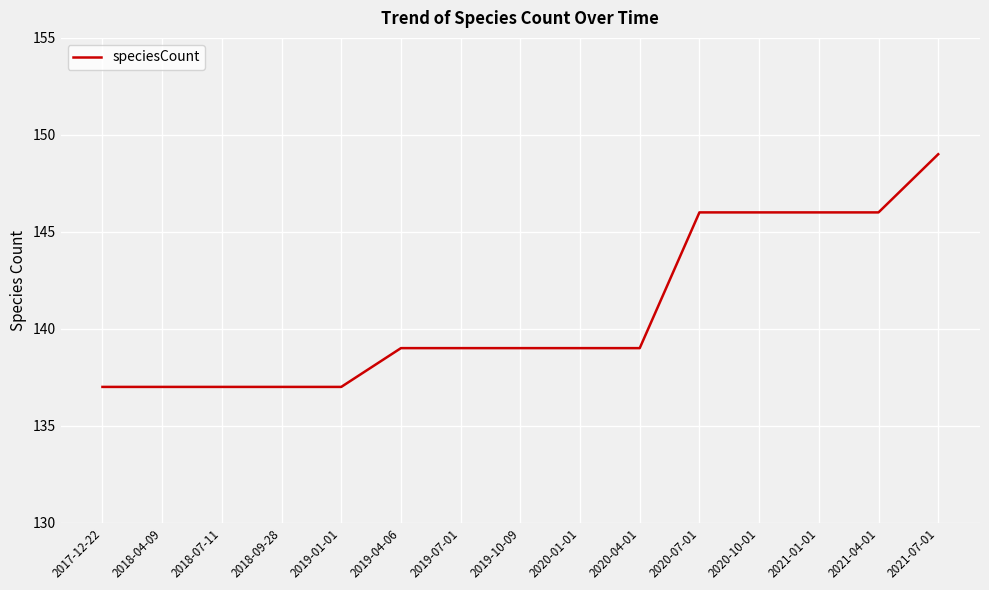

What position from the right is 2020-07-01?

5